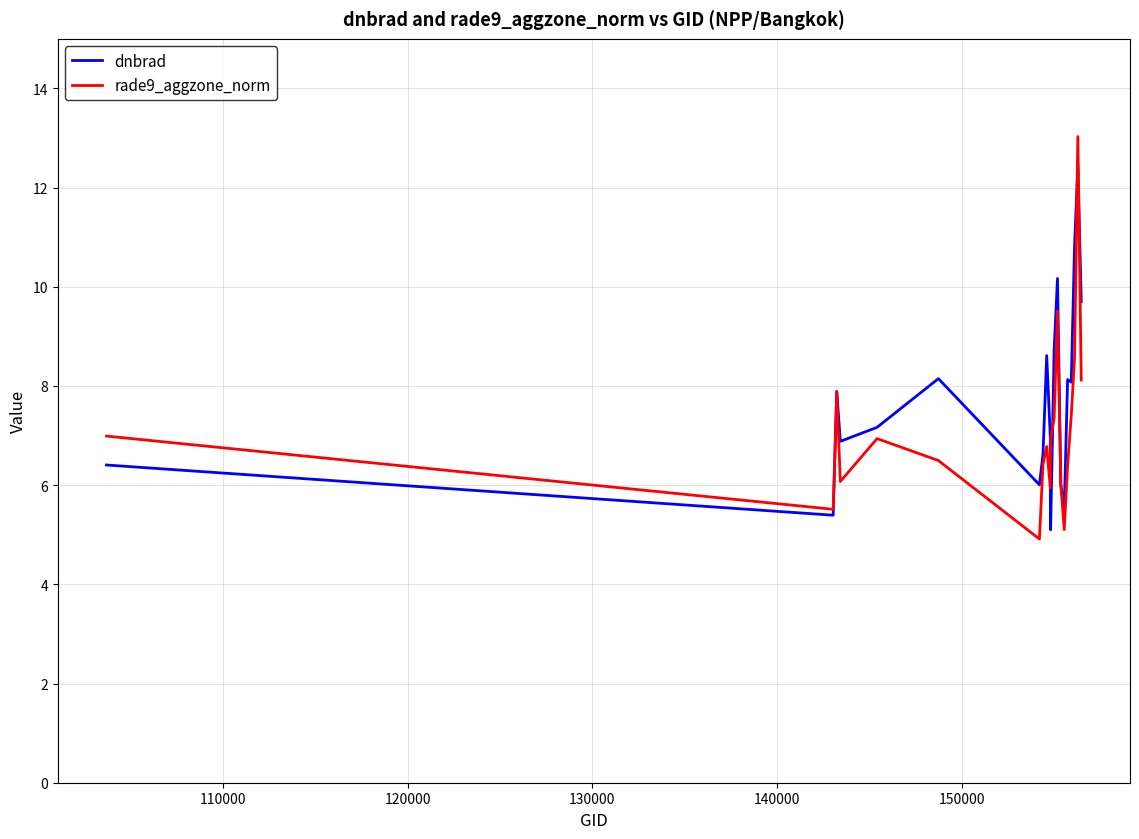

Which series has the widest spread of values?

rade9_aggzone_norm